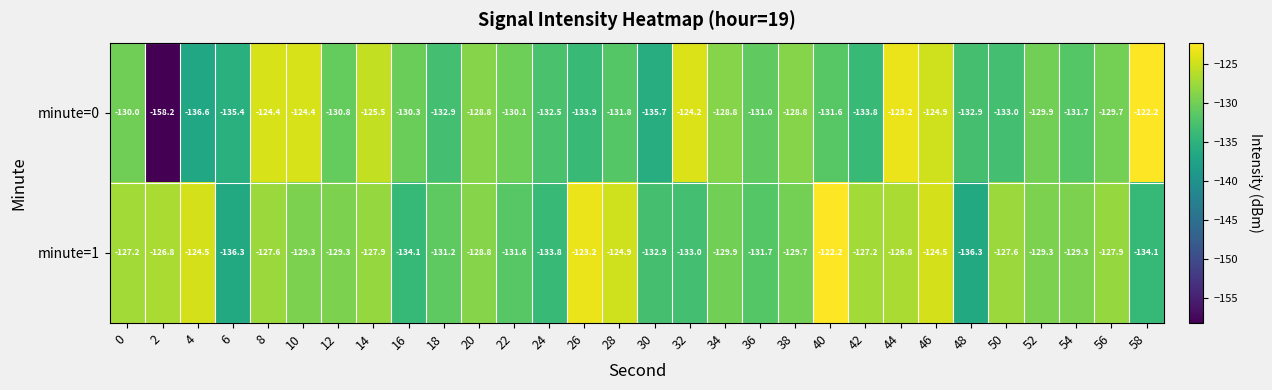

How many values in the minute=1 series are below -129?

16